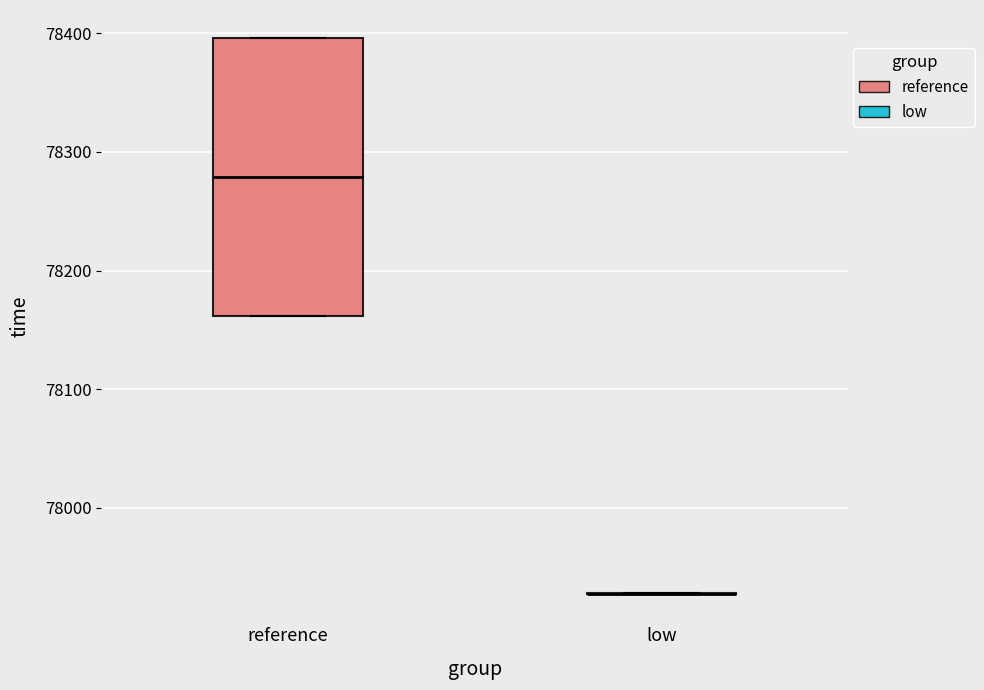

Reading left to right, transcribe this box plot: for each box, give where its median line is, the range the box spans, and where its two whiskers end, as read against the y-axis. The values are not printed on the chart, so give them approximately, as read against the axis.

reference: median 78280, box 78160 to 78400, whiskers 78160 to 78400
low: box collapsed to a line at 77930, whiskers 77930 to 77930